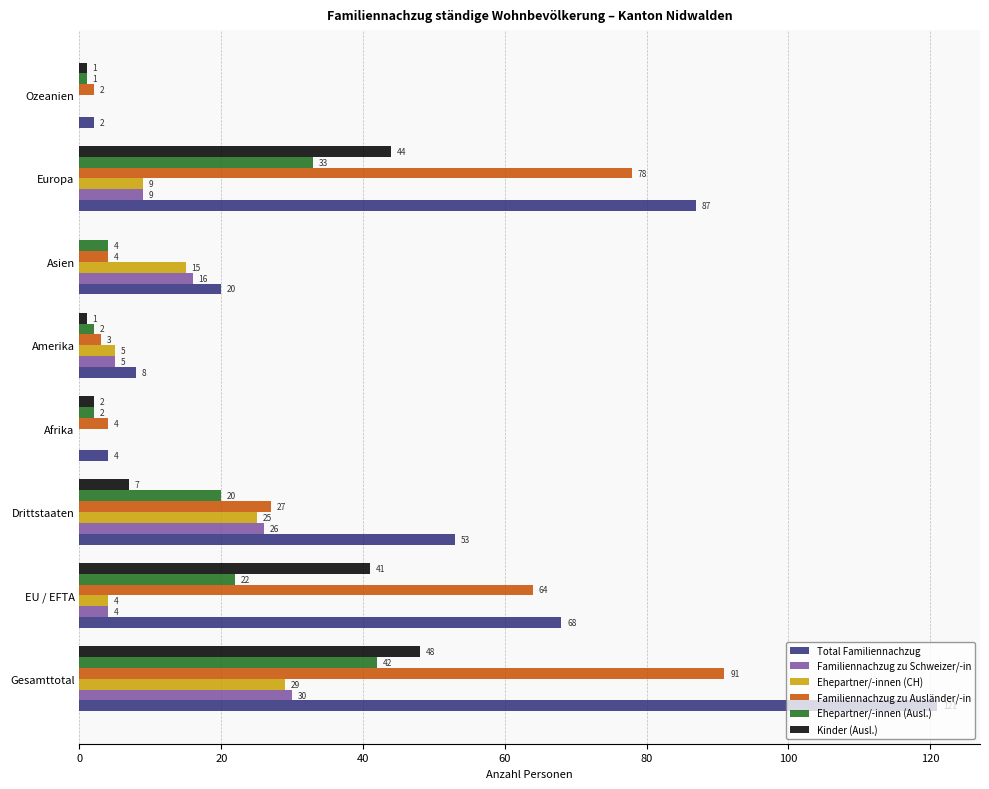

At which label is Familiennachzug zu Schweizer/-in closest to 15?

Asien